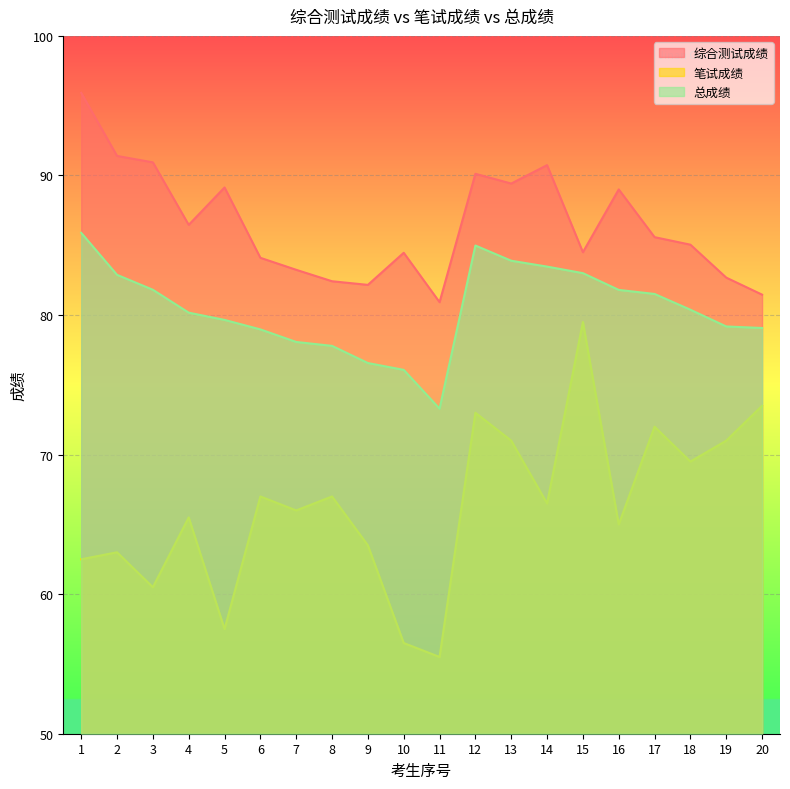

True or false: 综合测试成绩 and 笔试成绩 intersect in this chart.

False